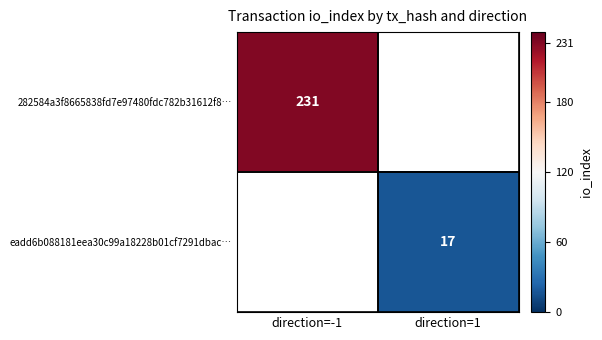

What is the maximum value shown in the chart?

231.0